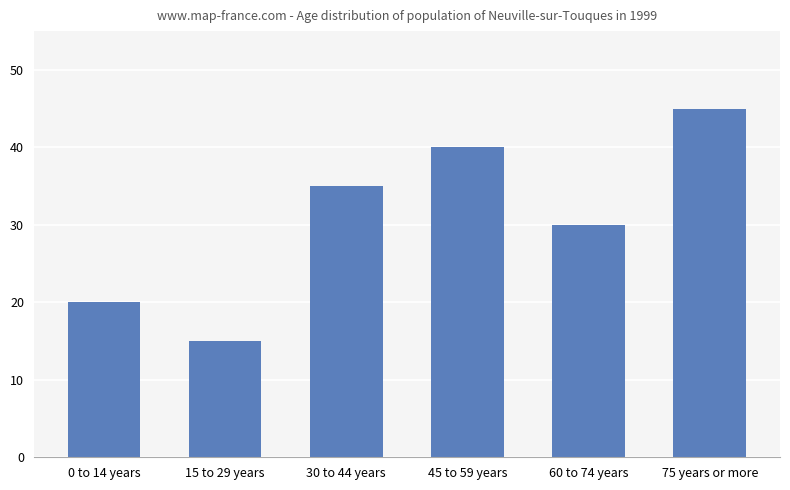

Which label corresponds to the largest value in the chart?

75 years or more